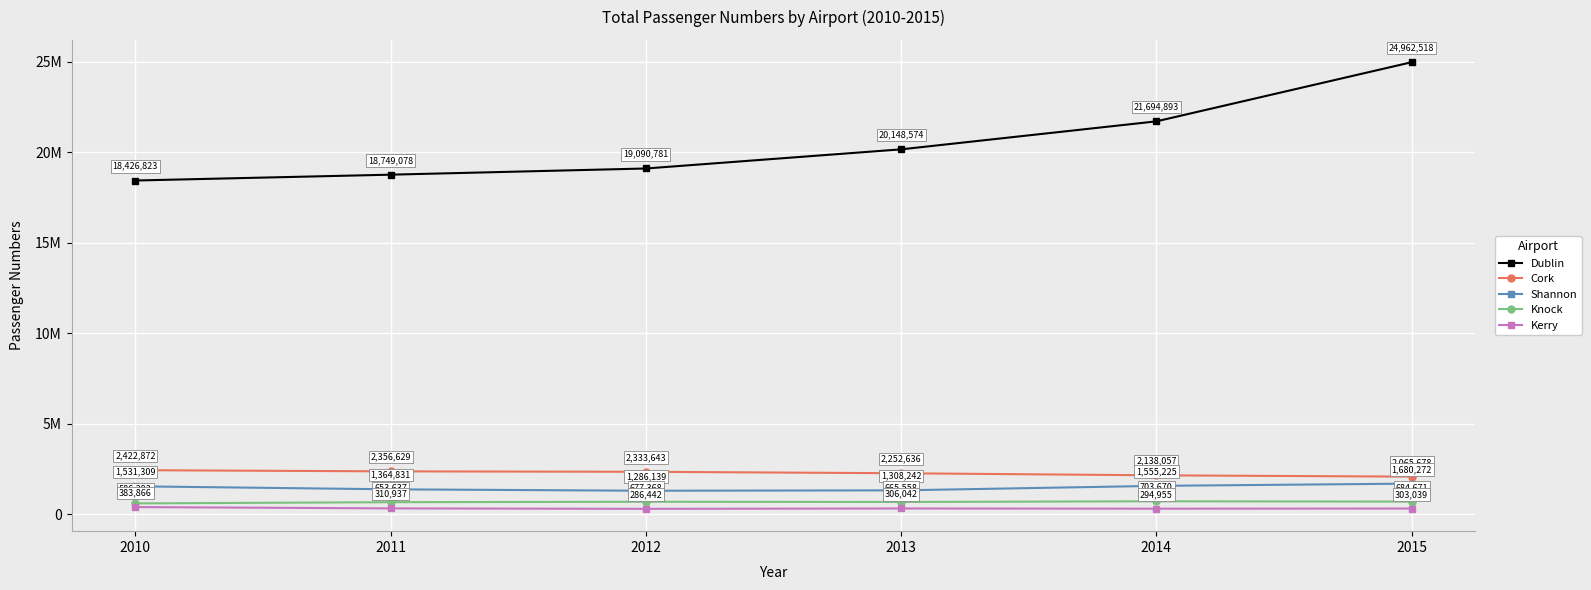

What is the minimum value shown in the chart?

286442